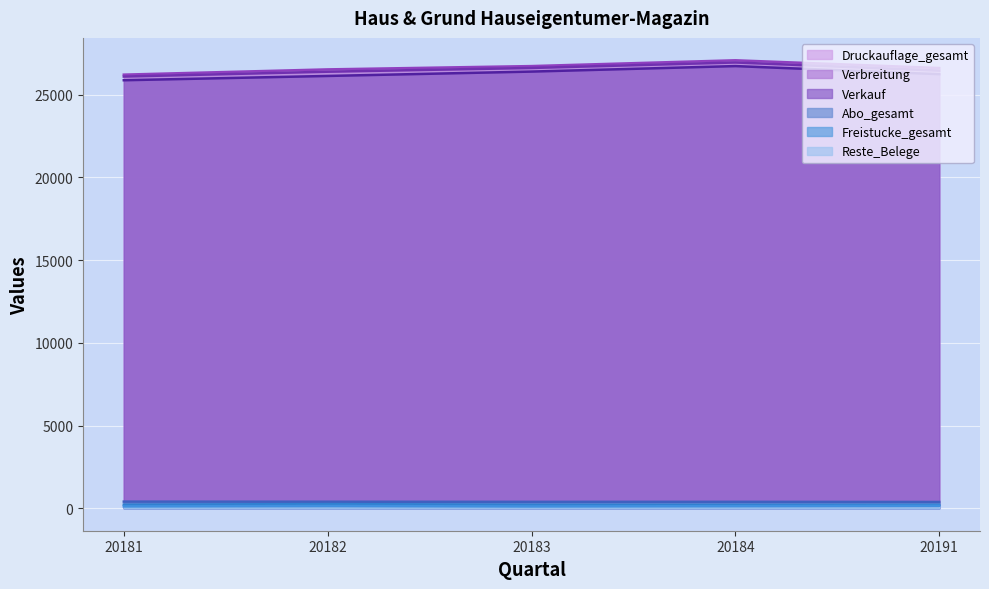

Which series changed the most between 20183 and 20191?

Verbreitung